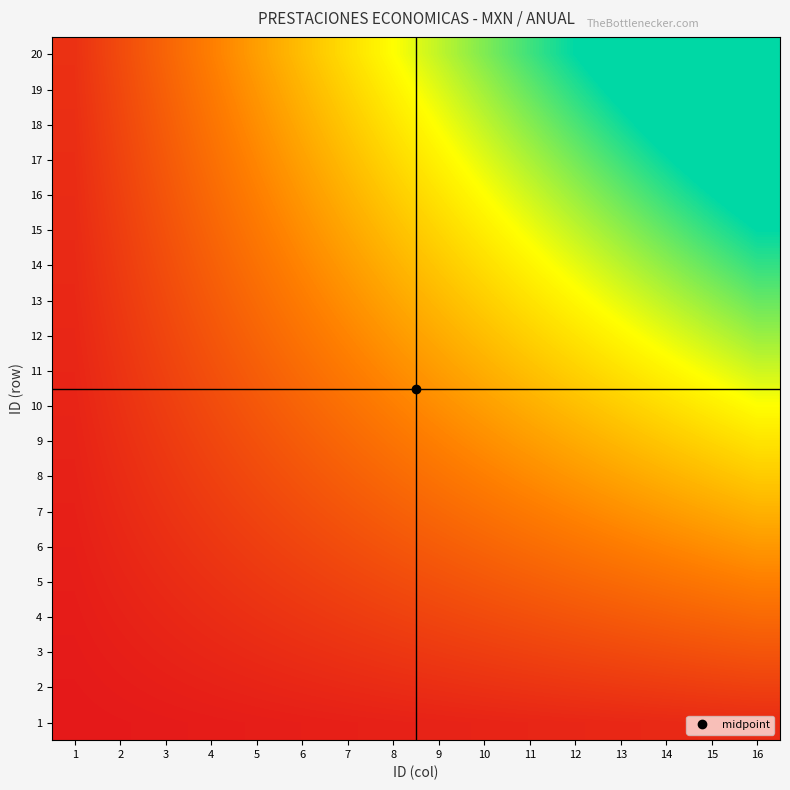

Which series has the largest total across all categories?

20